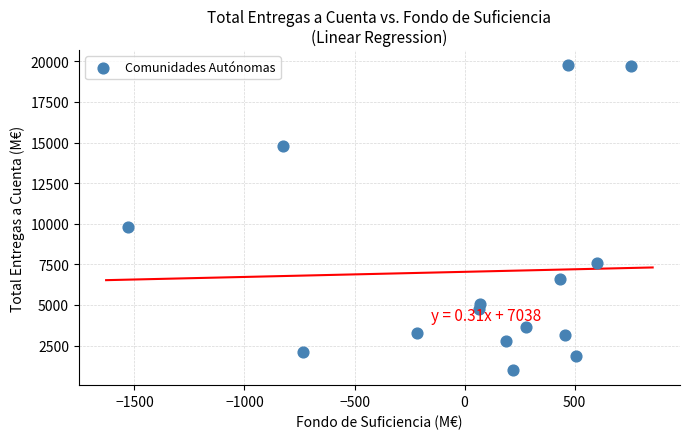

What is the range of X values (max minus min)?

2282.9